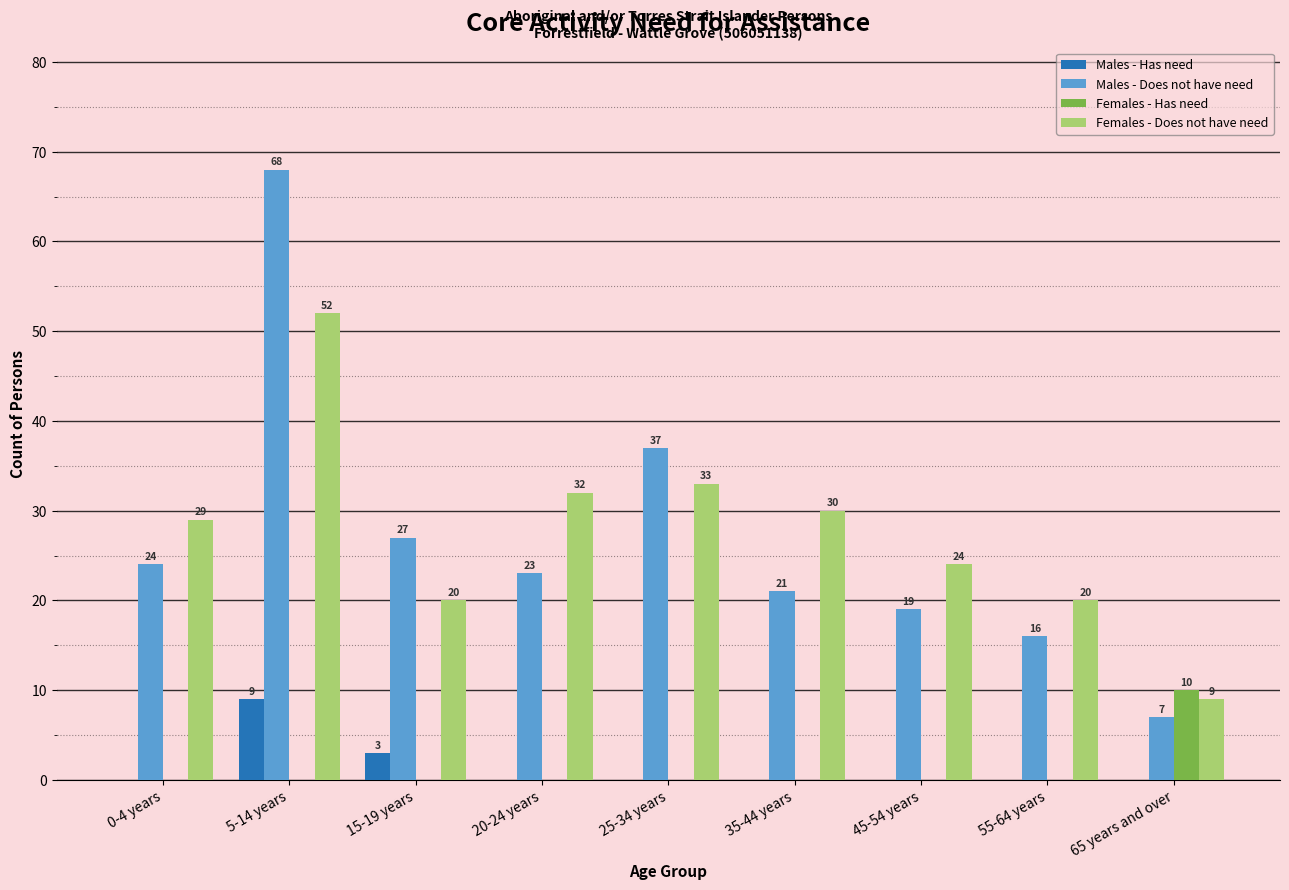

Count the number of categories in the chart.

9